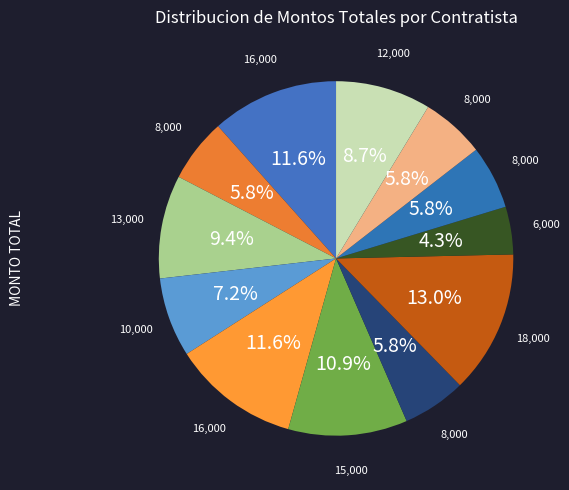

How many segments does this pie chart have?

12